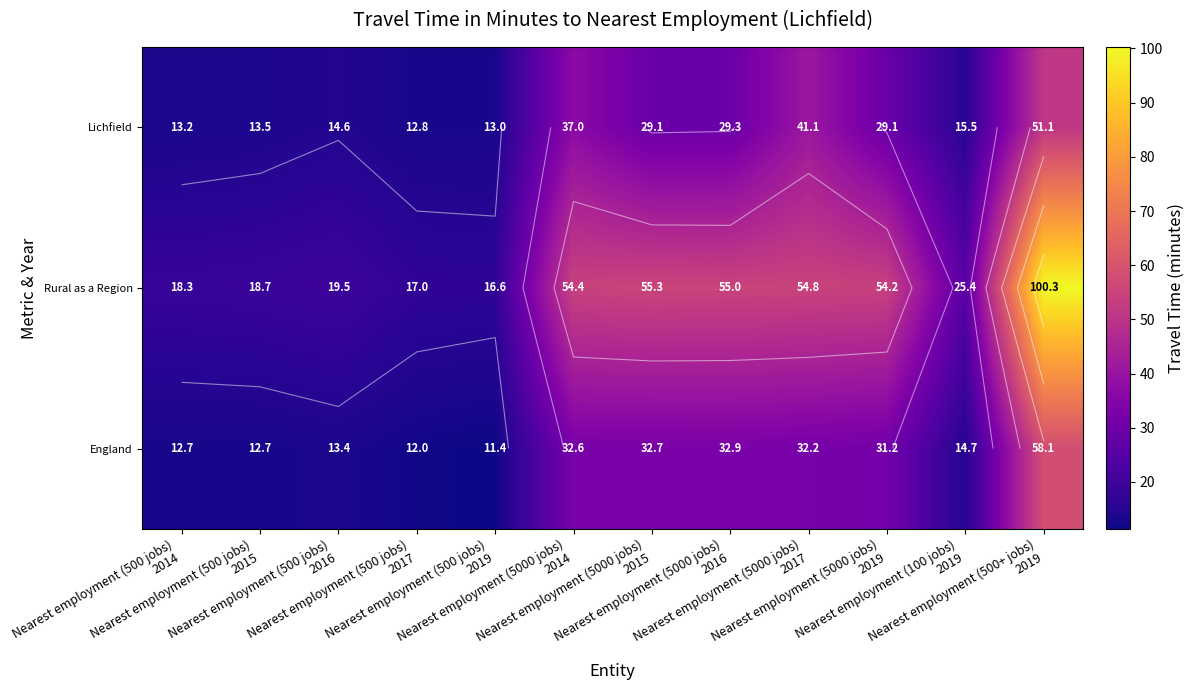

Rank the categories by Rural as a Region value from lowest to highest.

Nearest employment (500 jobs) 2019, Nearest employment (500 jobs) 2017, Nearest employment (500 jobs) 2014, Nearest employment (500 jobs) 2015, Nearest employment (500 jobs) 2016, Nearest employment (100 jobs) 2019, Nearest employment (5000 jobs) 2019, Nearest employment (5000 jobs) 2014, Nearest employment (5000 jobs) 2017, Nearest employment (5000 jobs) 2016, Nearest employment (5000 jobs) 2015, Nearest employment (500+ jobs) 2019